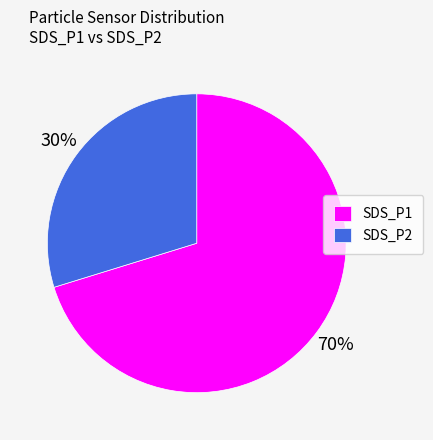

To the nearest percent, what is the combined percentage of SDS_P1 and SDS_P2?

100%